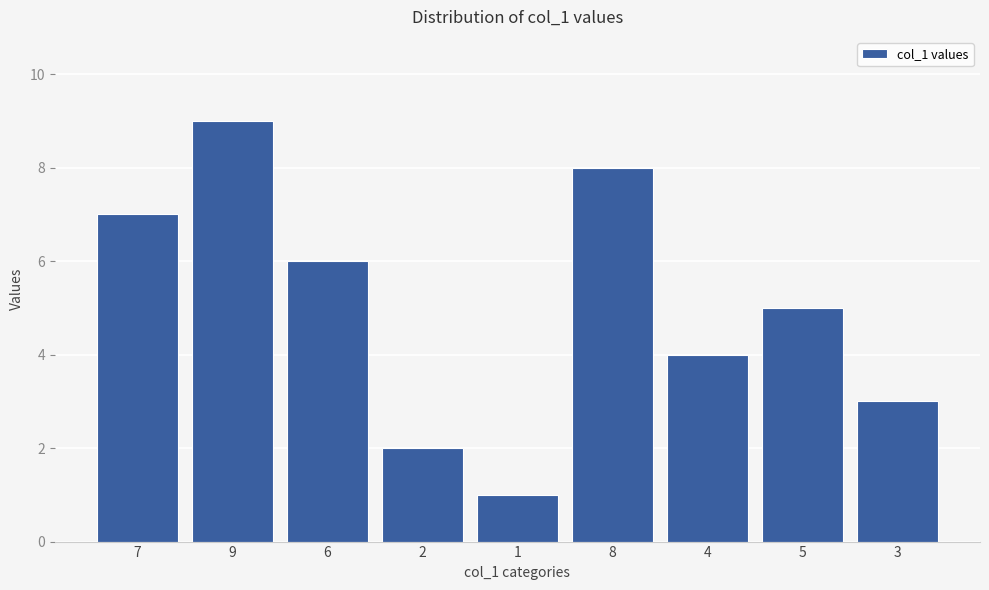

What is the difference between the second highest and minimum values?

7